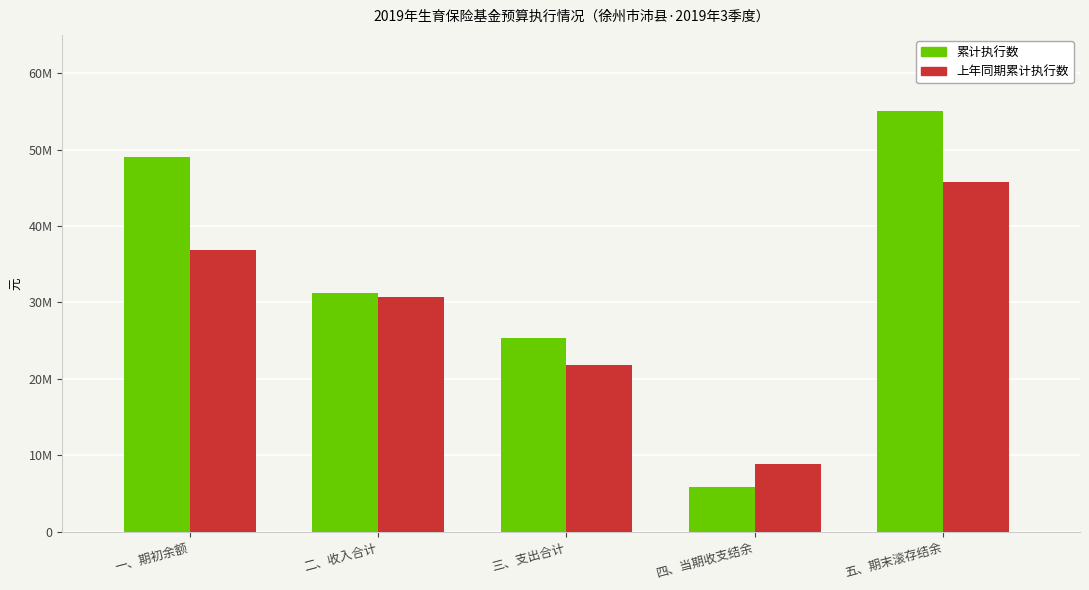

What is the average value of the 上年同期累计执行数 series?

28800668.5